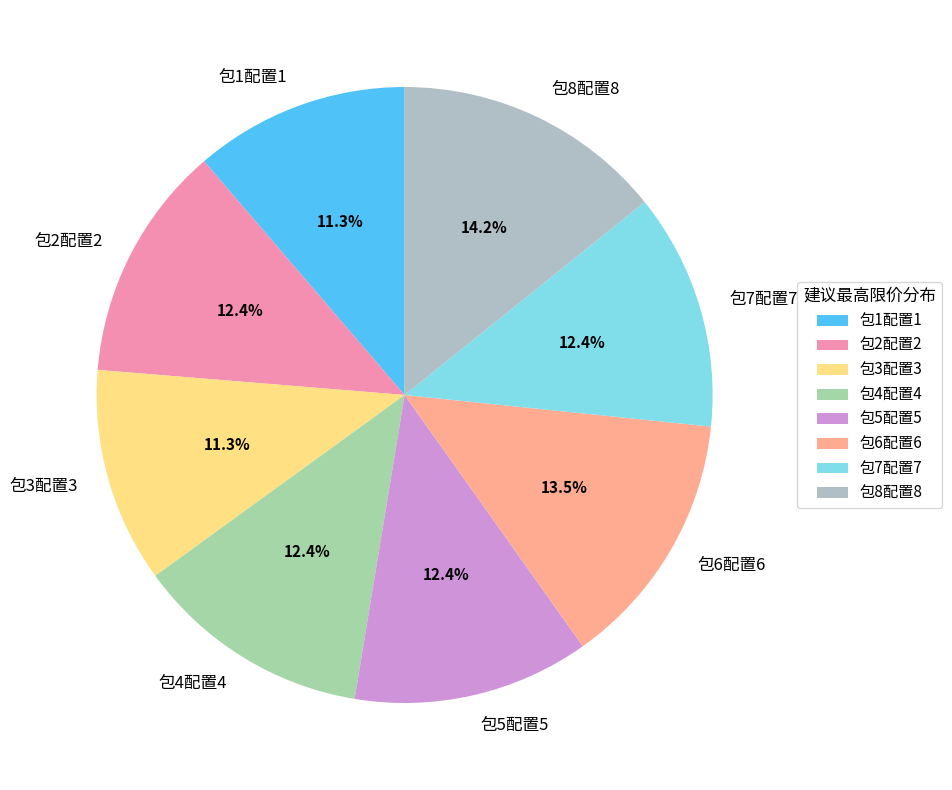

To the nearest percent, what portion does 包3配置3 represent?

11%